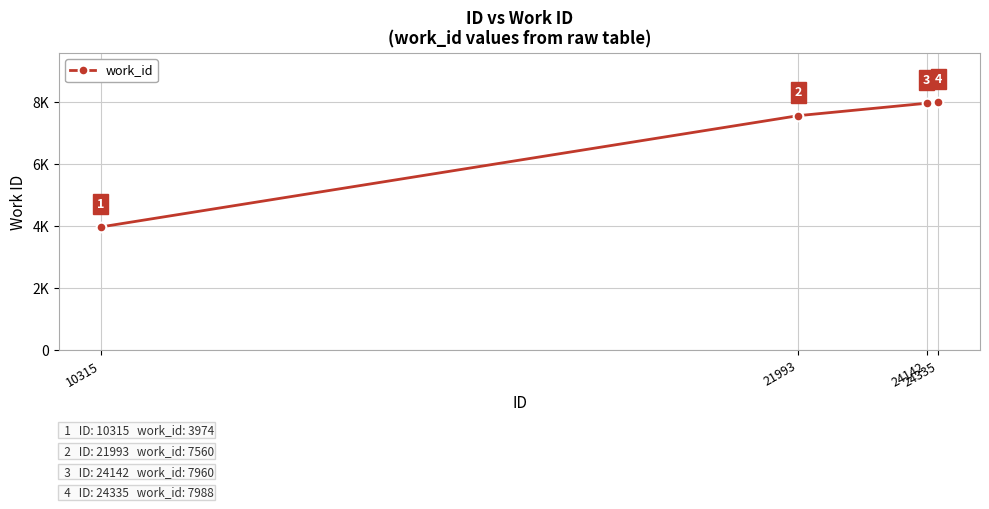

Is it true that the value at 24142 is 7960?

True